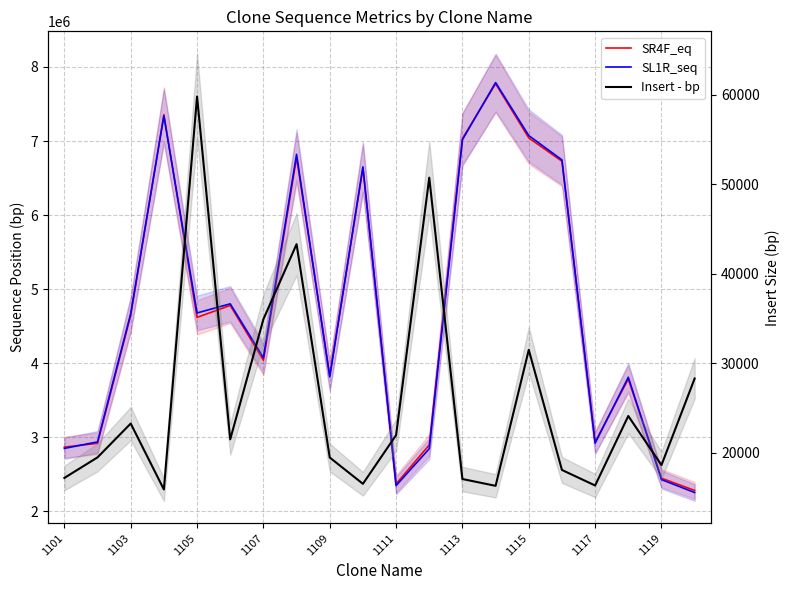

True or false: Insert - bp and SR4F_eq cross at least once.

False